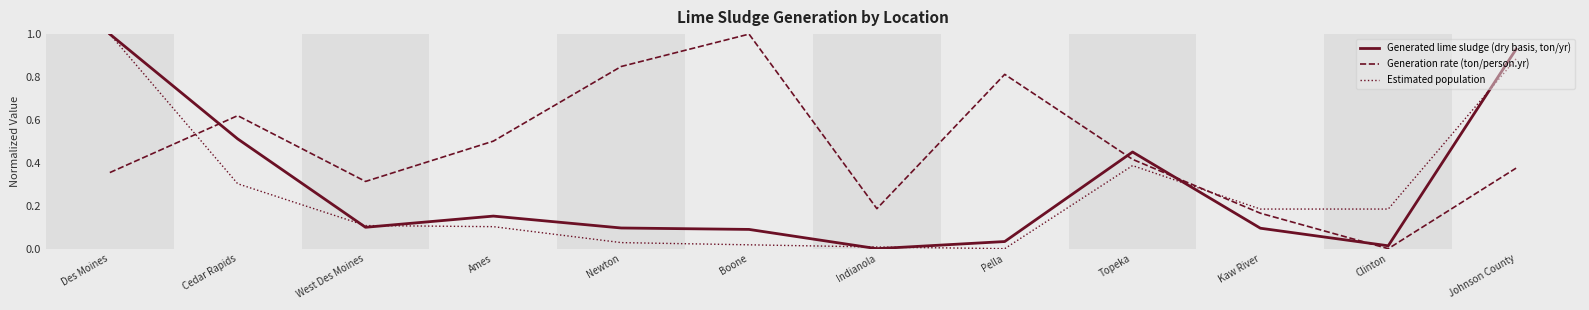

Between Cedar Rapids and Kaw River, which series saw the biggest shift?

Generation rate (ton/person.yr)